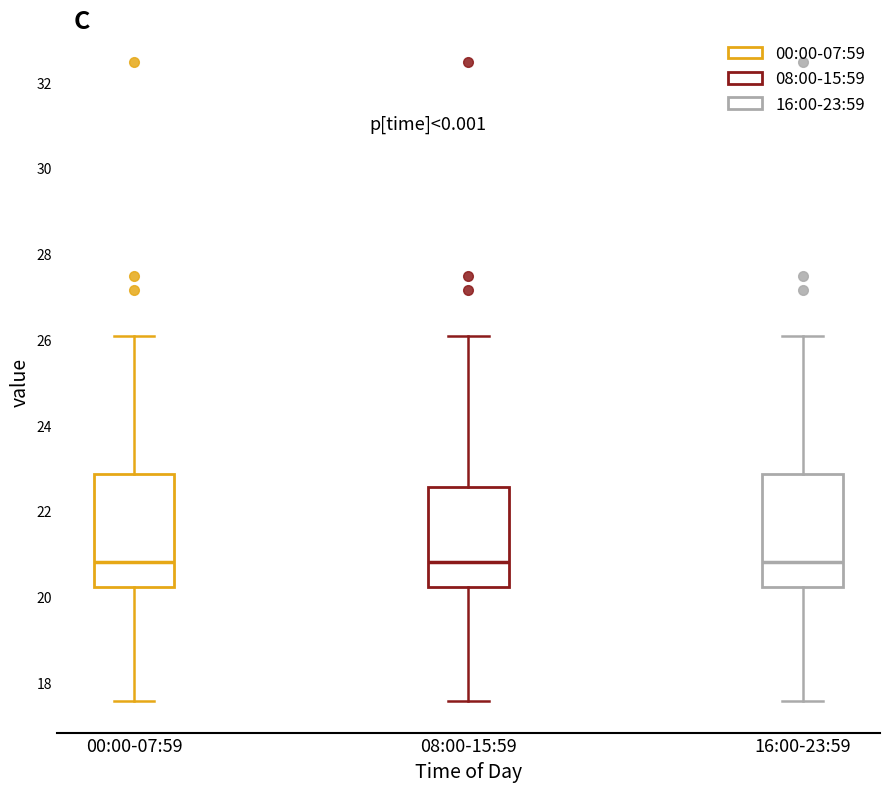

Reading left to right, read every box against the y-axis: the position of its median line, the range the box covers, and the ends of its whiskers. The values are not printed on the chart, so give them approximately, as read against the axis.

00:00-07:59: median 20.8, box 20.2 to 22.8, whiskers 17.6 to 26.0
08:00-15:59: median 20.8, box 20.2 to 22.6, whiskers 17.6 to 26.0
16:00-23:59: median 20.8, box 20.2 to 22.8, whiskers 17.6 to 26.0